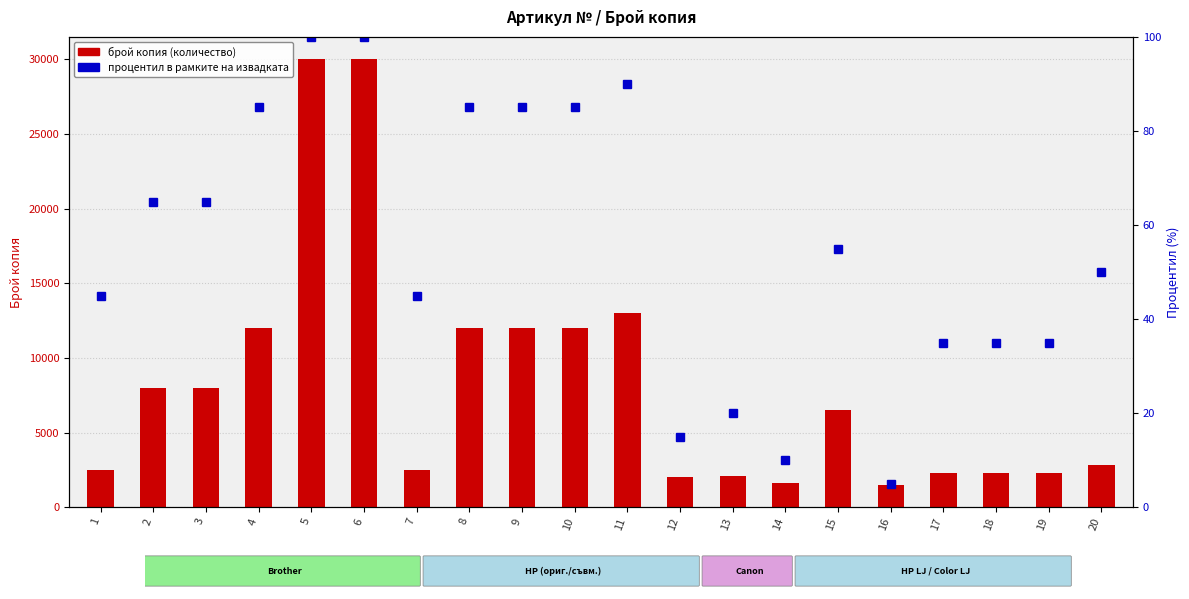

List the series in order of their overall mean, lowest first.

процентил в рамките на извадката, брой копия (количество)